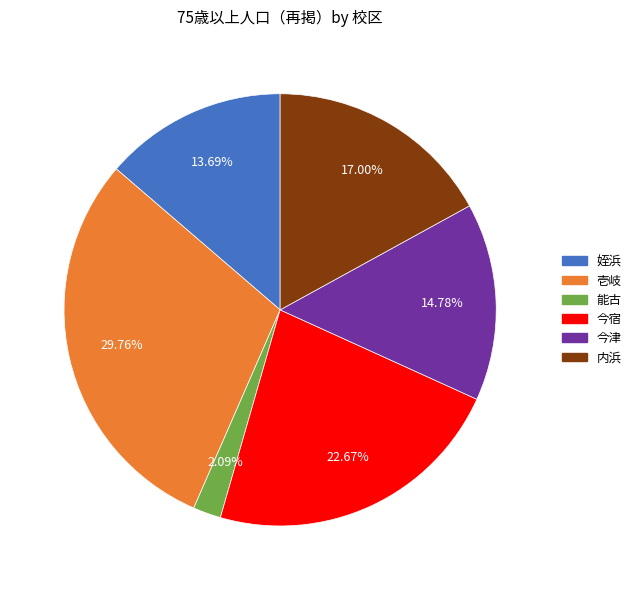

Which slice is the smallest?

能古